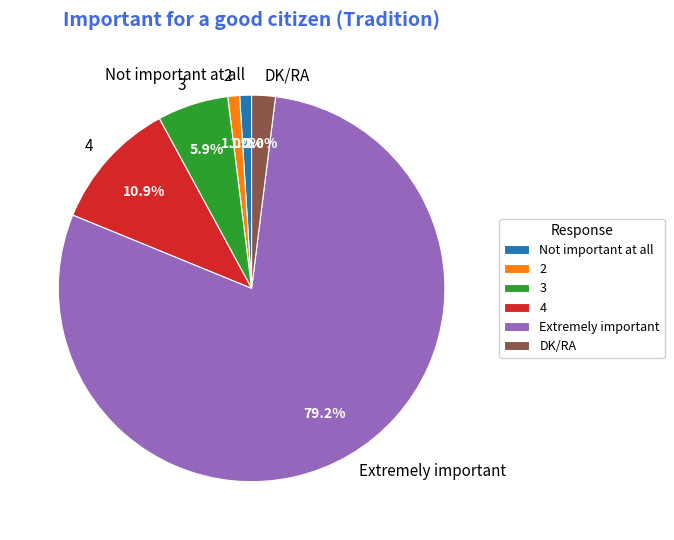

How many slices are in this pie chart?

6